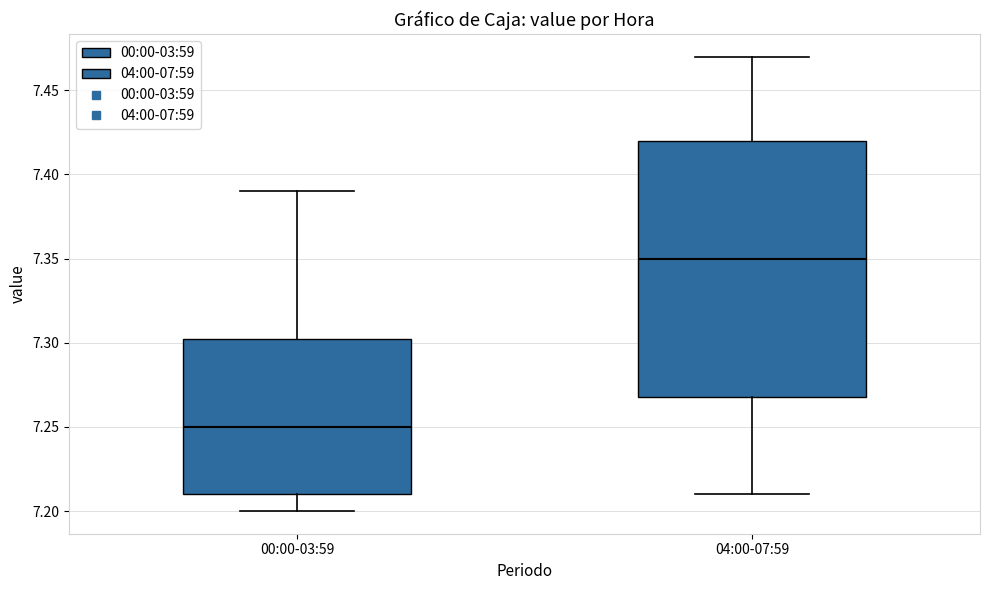

Which box's median line is the highest?

04:00-07:59